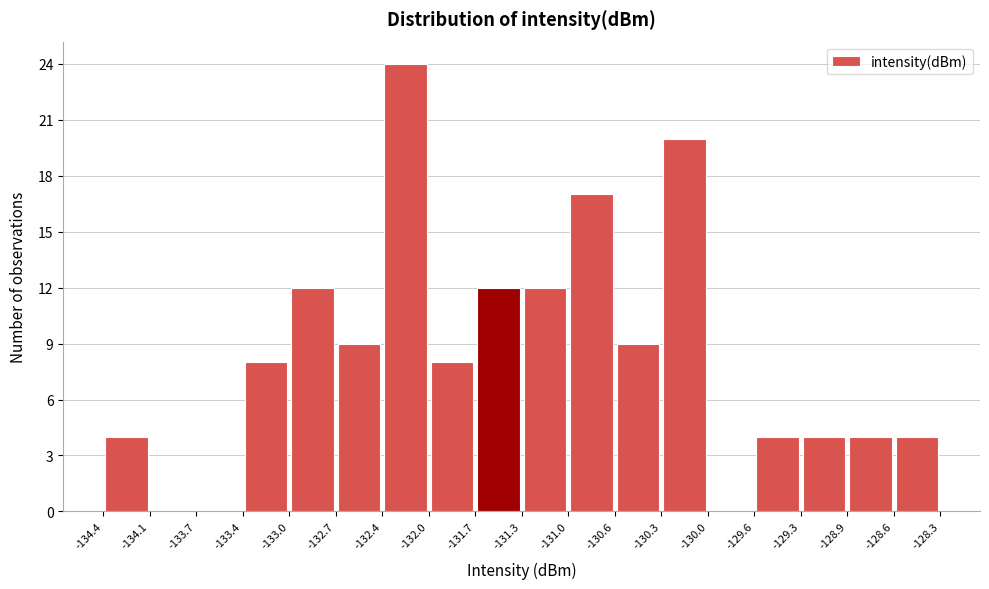

How tall is the bar that spans -132.7 to -132.4 on the x-axis? The values are not printed on the chart, so give them approximately, as read against the axis.

9